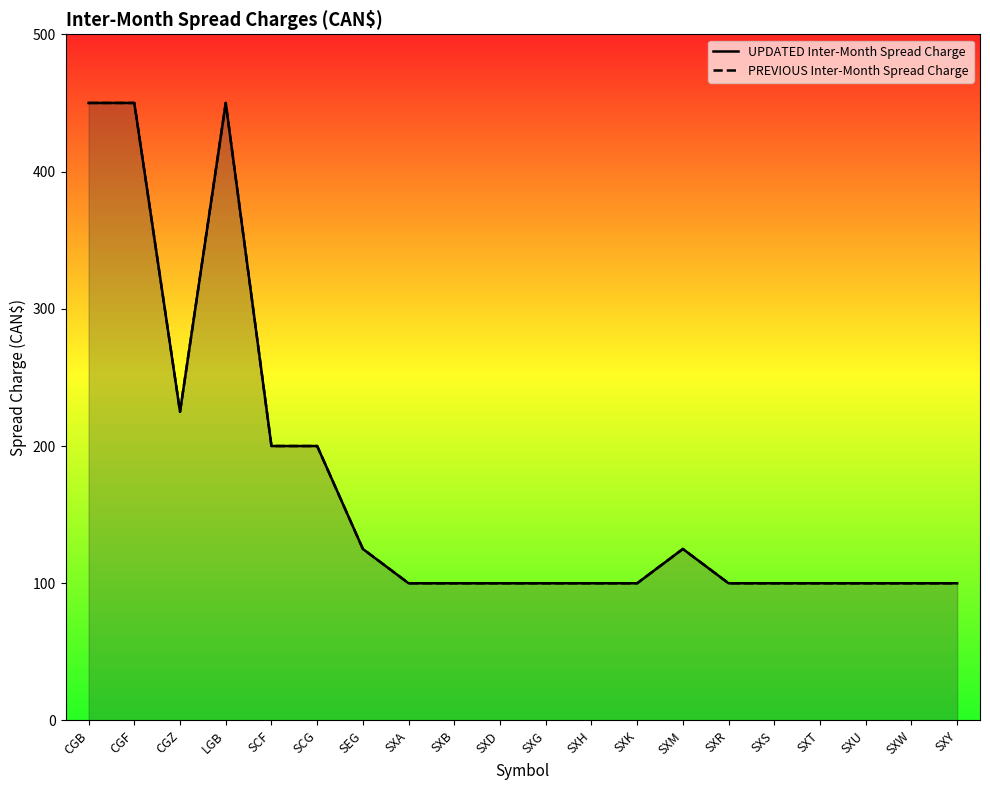

What is the average value of the PREVIOUS Inter-Month Spread Charge series?

171